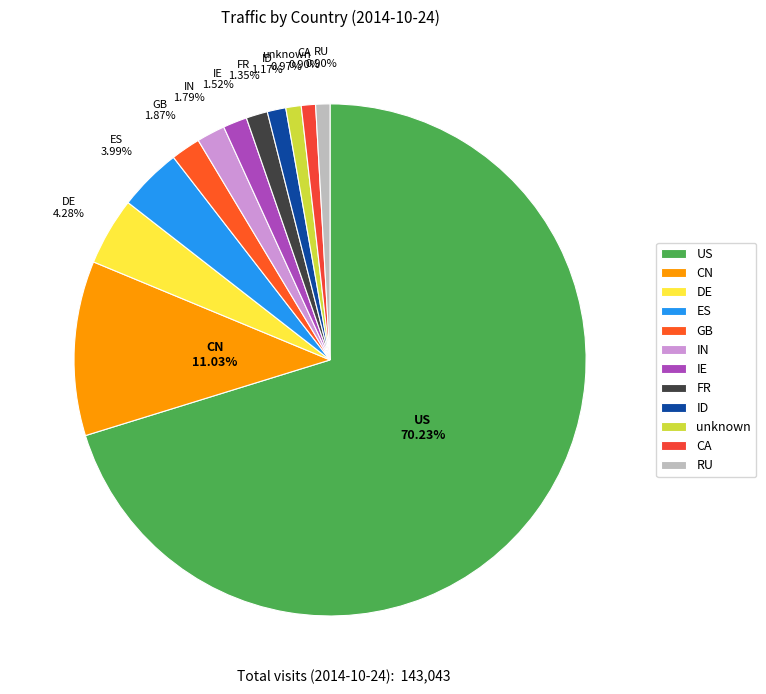

What percentage do CN and CA together represent?

11.9%